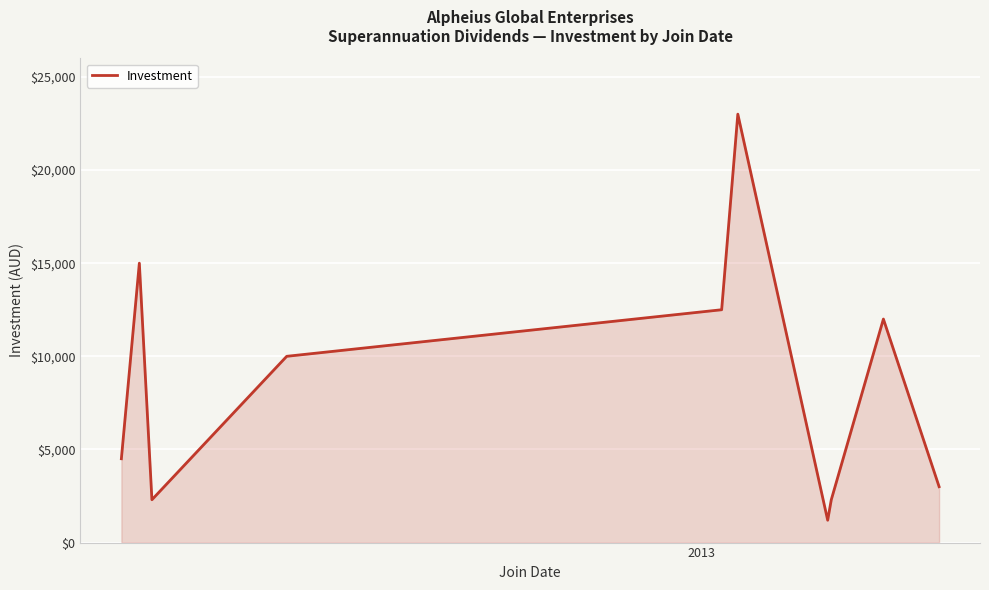

What is the smallest value displayed?

1200